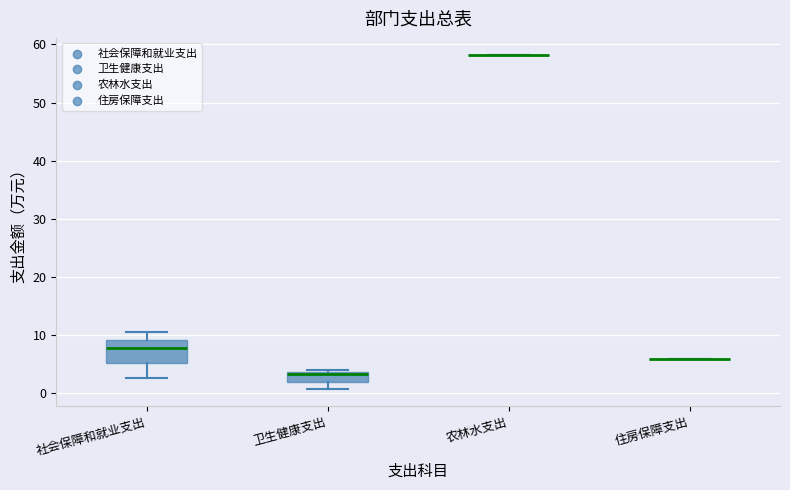

Reading left to right, read every box against the y-axis: the position of its median line, the range the box covers, and the ends of its whiskers. The values are not printed on the chart, so give them approximately, as read against the axis.

社会保障和就业支出: median 8, box 5 to 9, whiskers 3 to 10
卫生健康支出: median 3, box 2 to 4, whiskers 1 to 4 (just above the box's upper edge)
农林水支出: box collapsed to a line at 58, whiskers 58 to 58
住房保障支出: box collapsed to a line at 6, whiskers 6 to 6